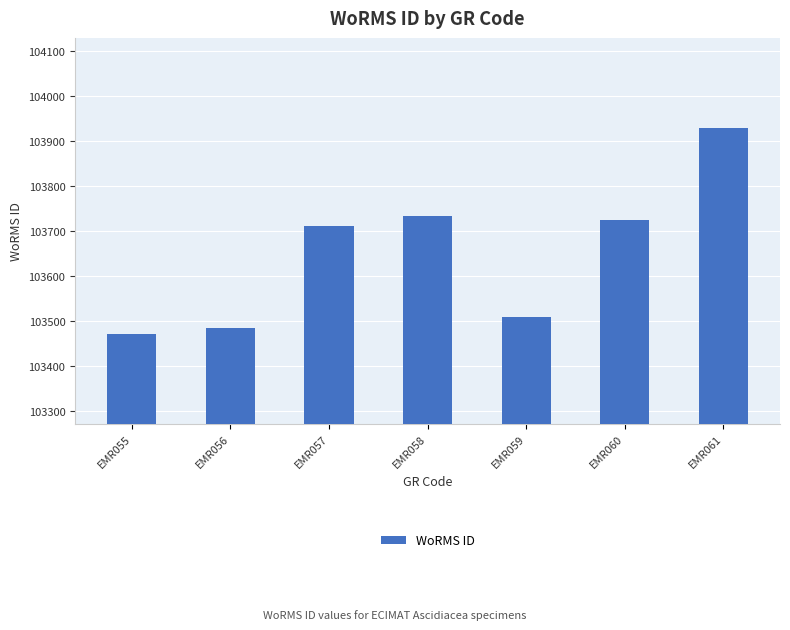

Reading left to right, extract all data points from this chart.

103471	103483	103710	103732	103509	103724	103929